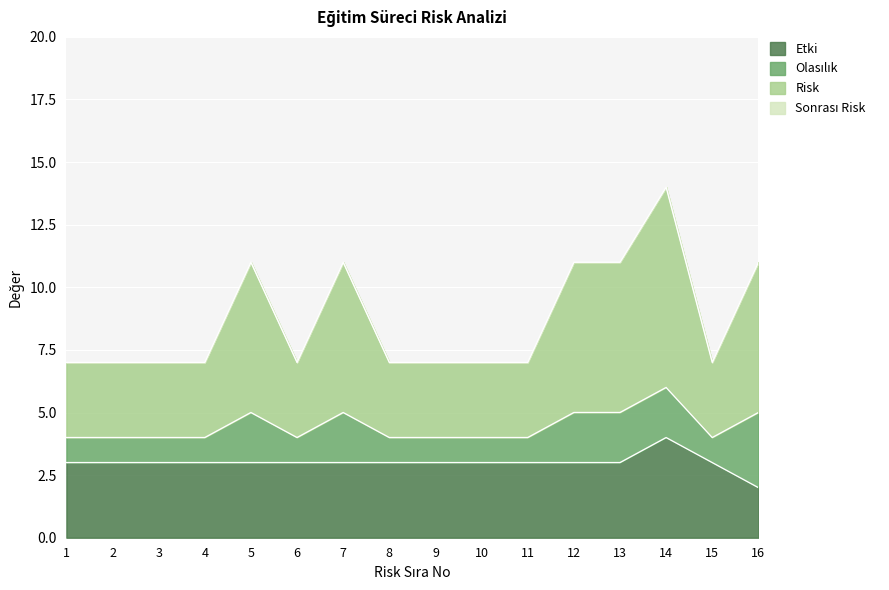

At which category is the sum across all series the highest?

14